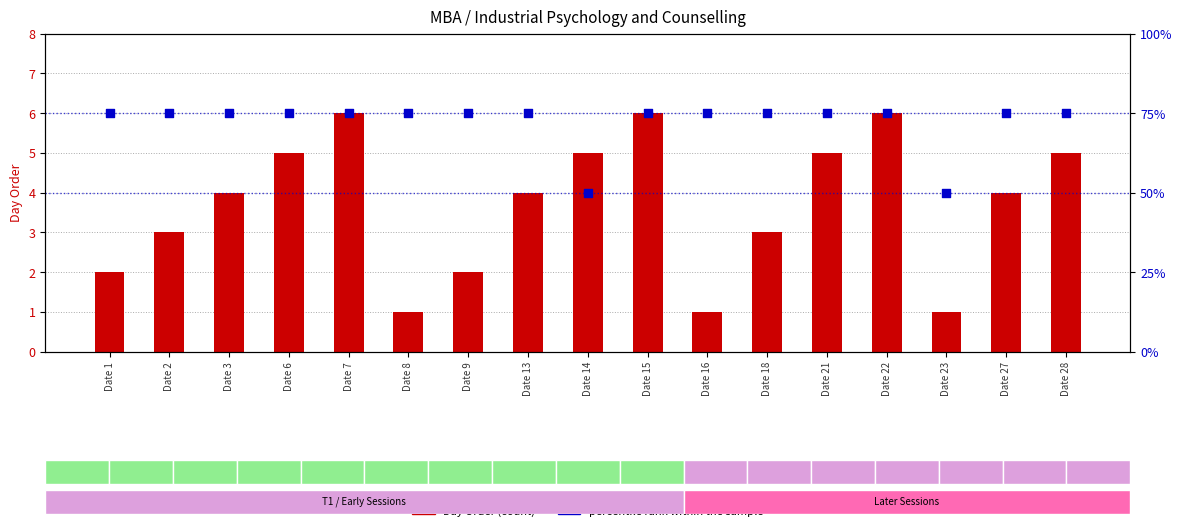

At how many categories does at least one series exceed 13?

17